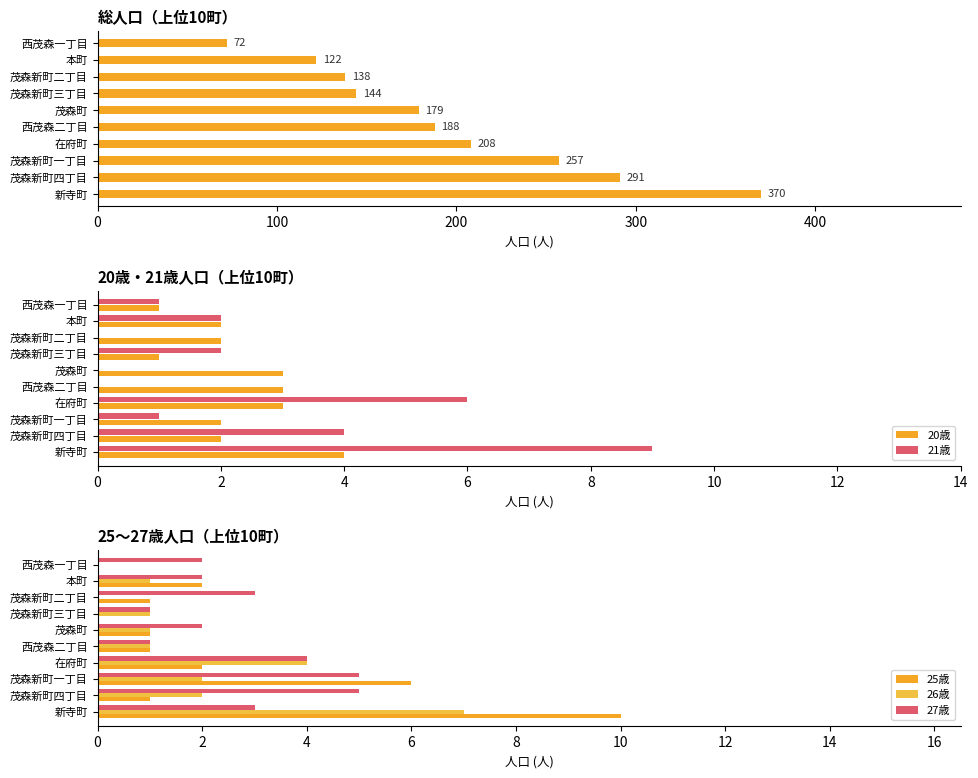

Which category has the highest value in the 20歳 series?

新寺町